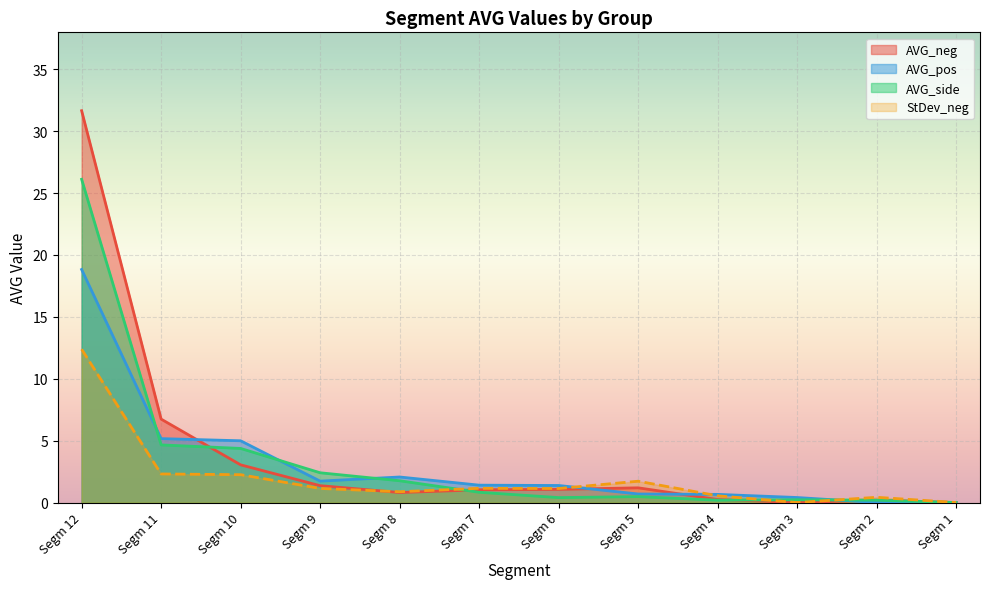

What is the value of the StDev_neg point at the 8th from the left?

1.7